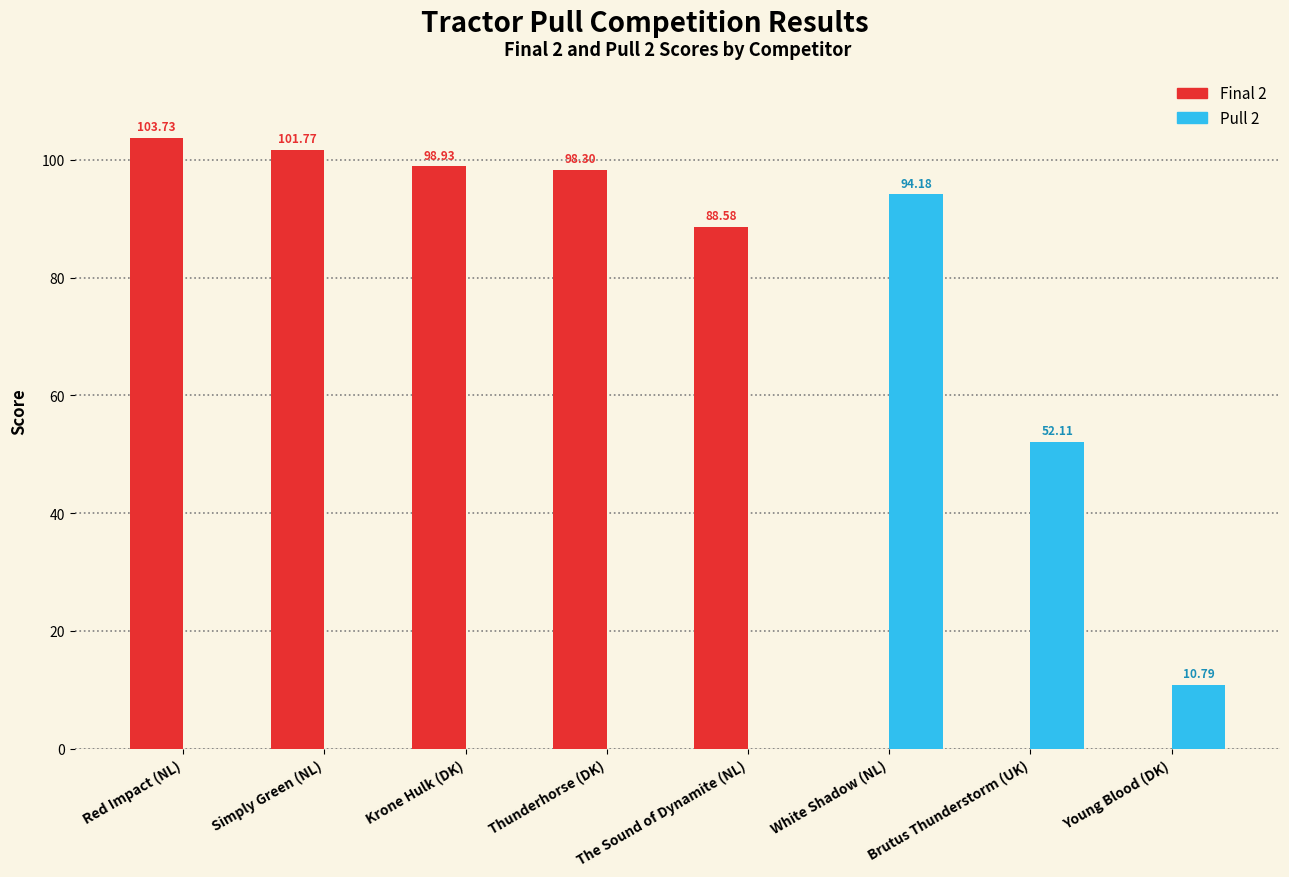

Which category has the highest value across all series?

Red Impact (NL)